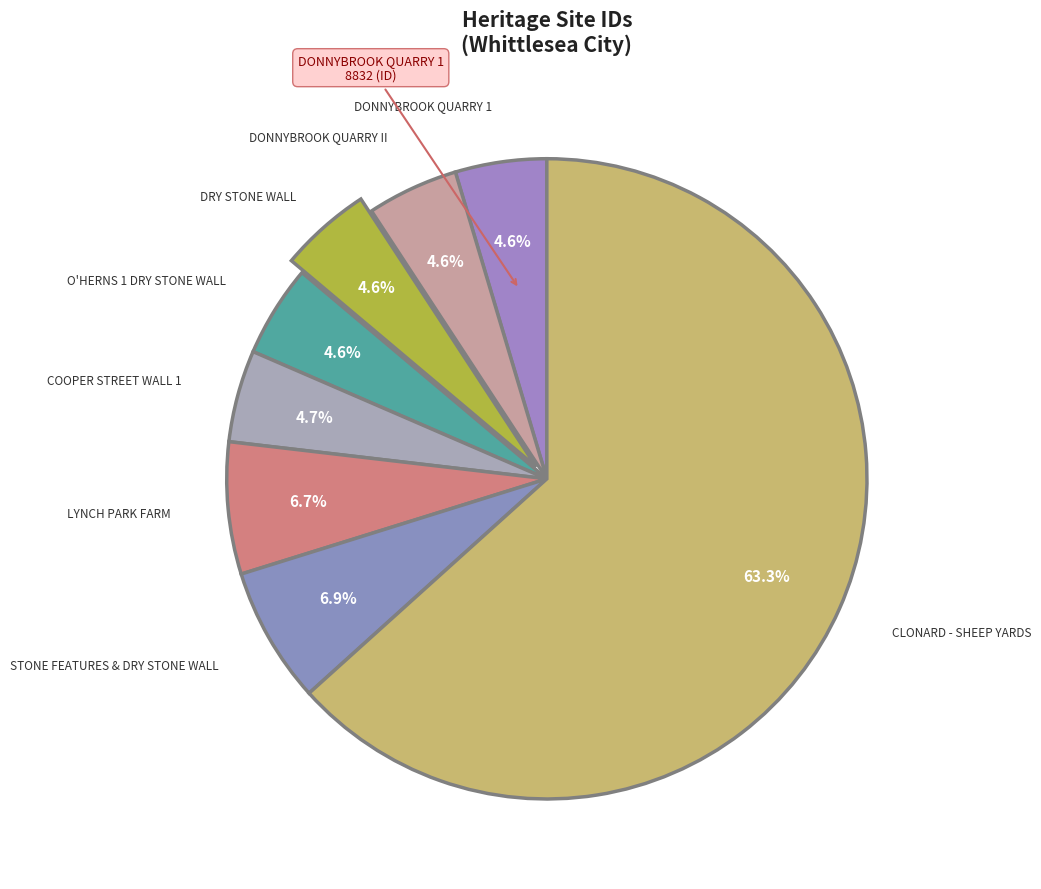

How many slices are in this pie chart?

8